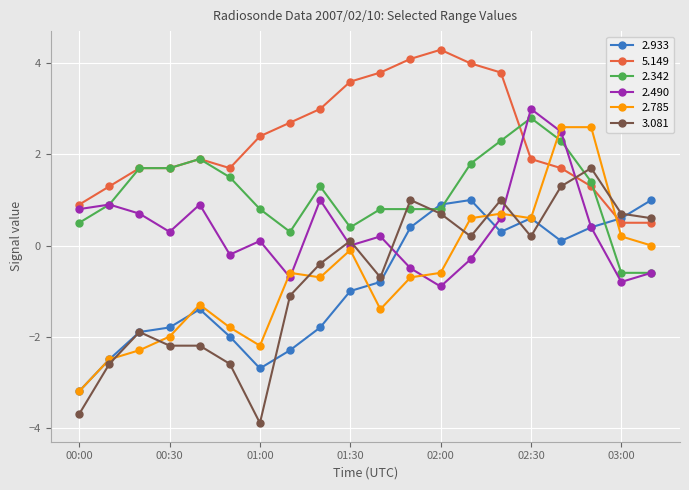

What is the value of the 5.149 point at the 7th from the left?

2.4